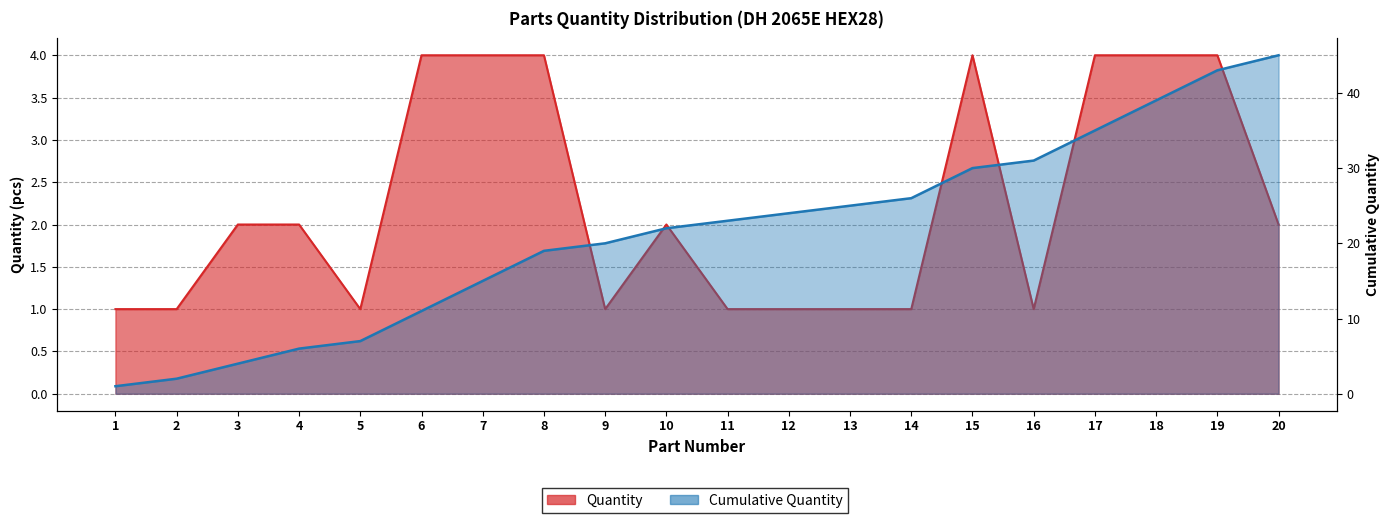

Rank the categories by value from highest to lowest.

6, 7, 8, 15, 17, 18, 19, 3, 4, 10, 20, 1, 2, 5, 9, 11, 12, 13, 14, 16